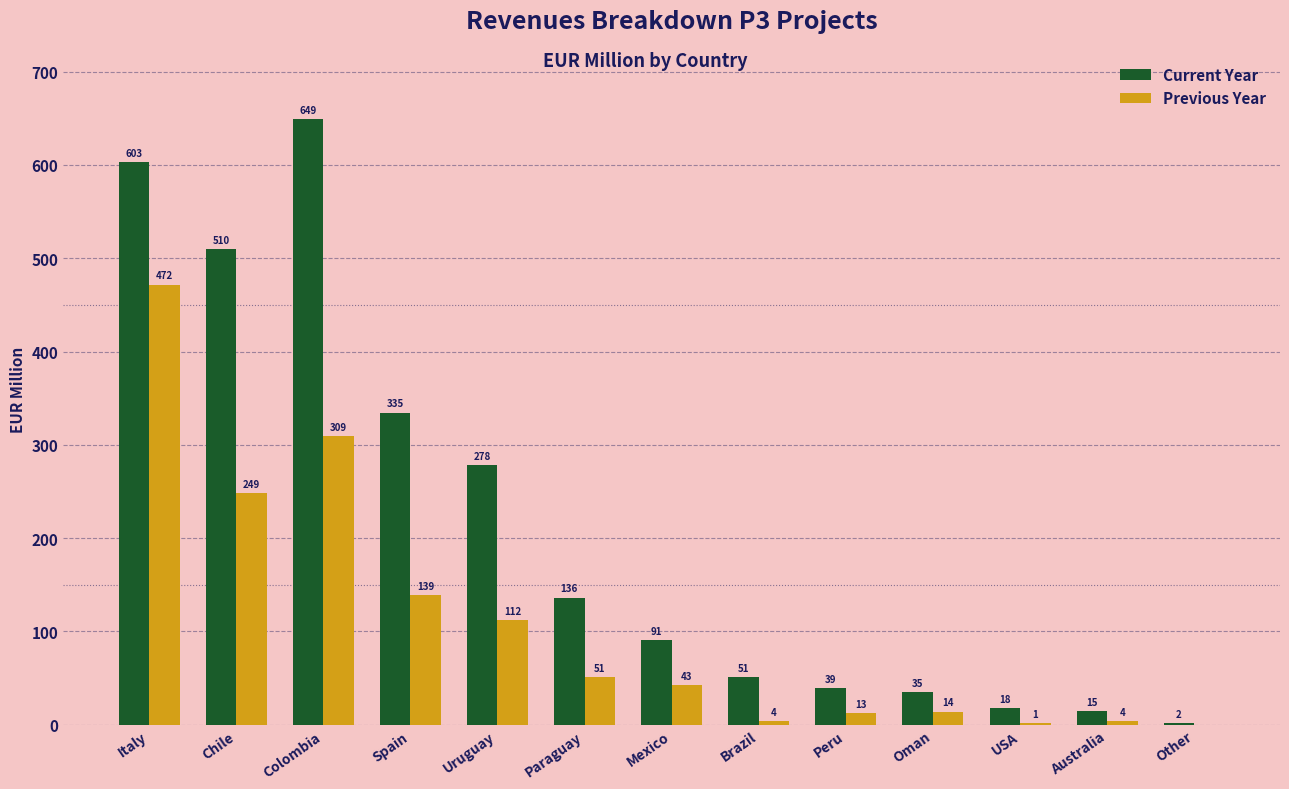

The value of Current Year at Mexico is 90.6. True or false?

True